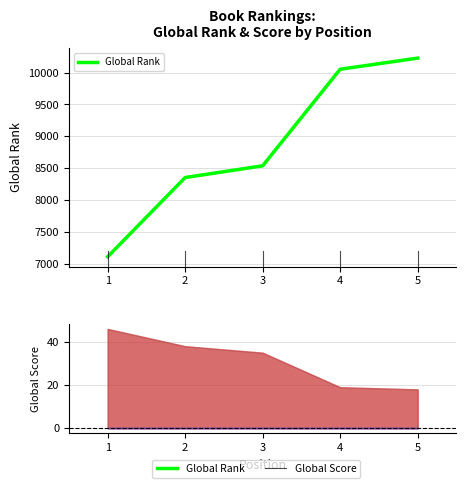

Reading left to right, what are all the values shown in this chart?

7111	8353	8537	10052	10226